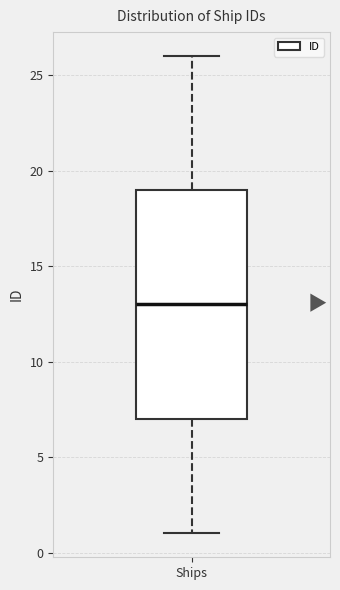

Where is the upper edge of the box for Ships on the y-axis? The values are not printed on the chart, so give them approximately, as read against the axis.

19